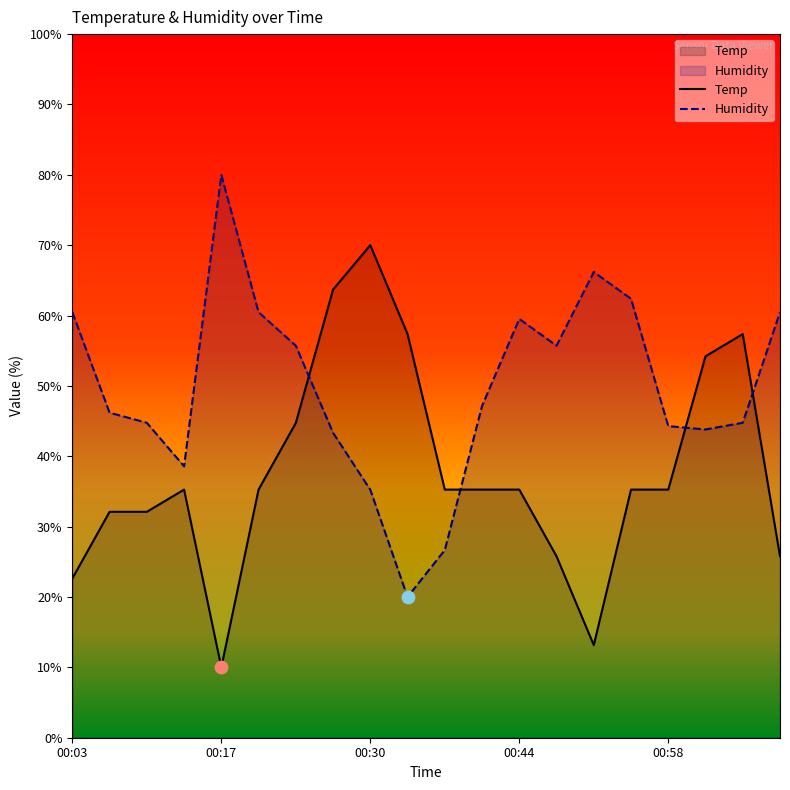

What is the total value across all series at 00:41?

82.4